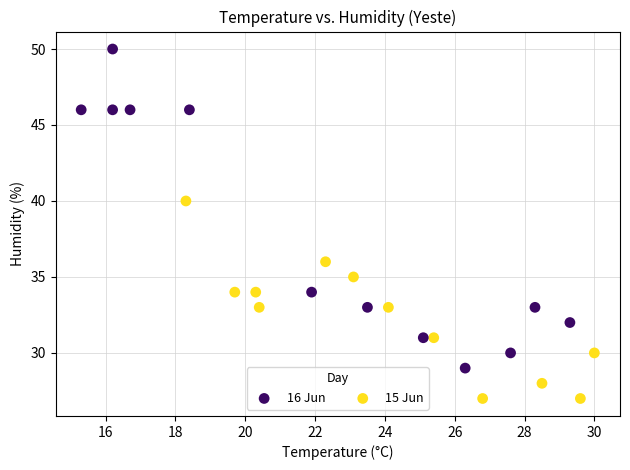

What are all the series names shown in the legend?

16 Jun, 15 Jun